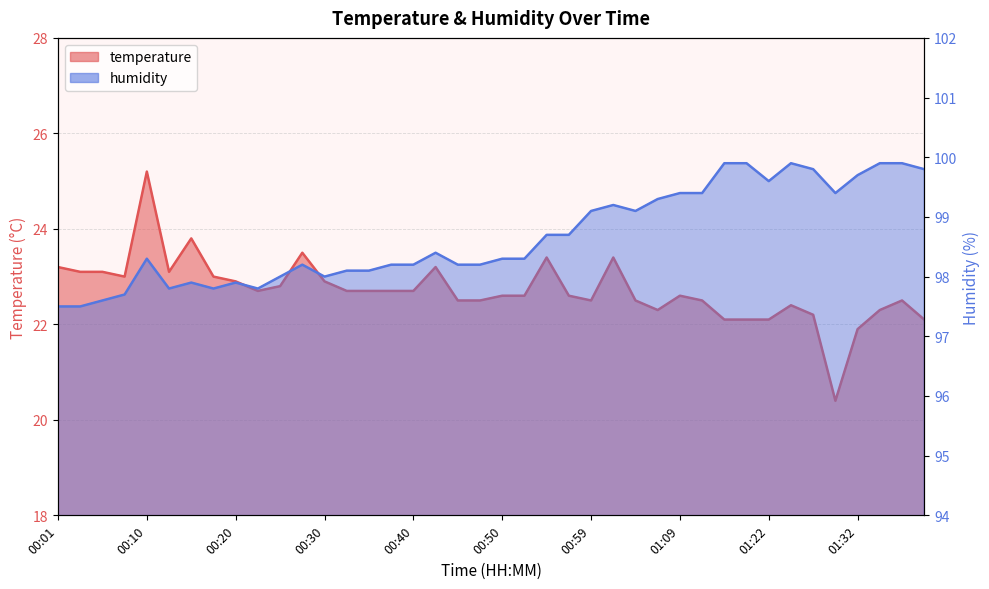

How many interior local peaks does the temperature series have?

9